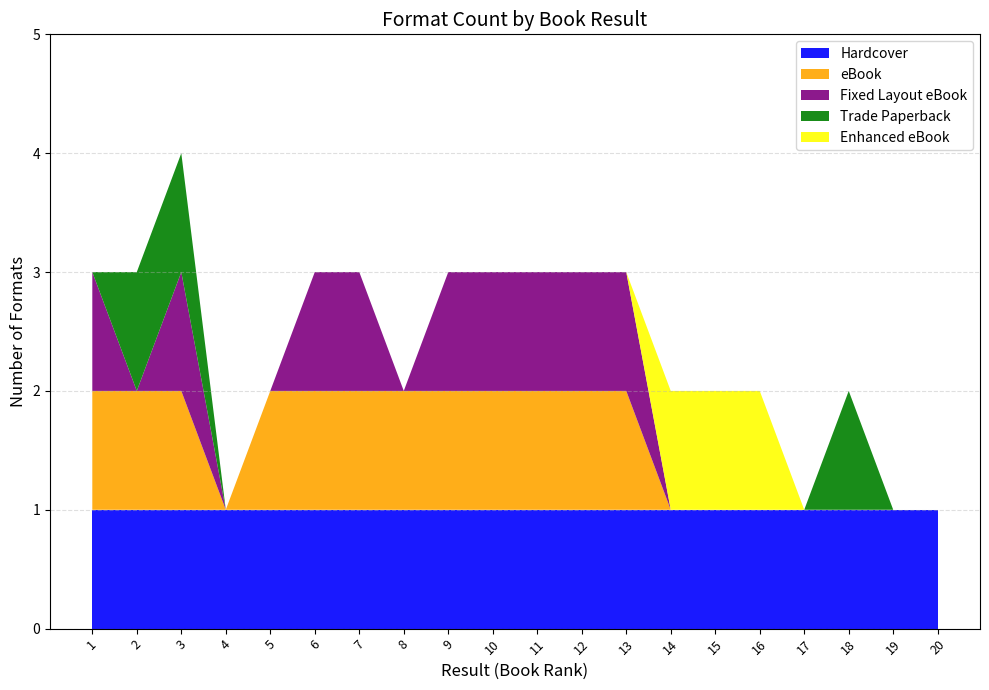

True or false: Hardcover has a value of 2 at 6.

False